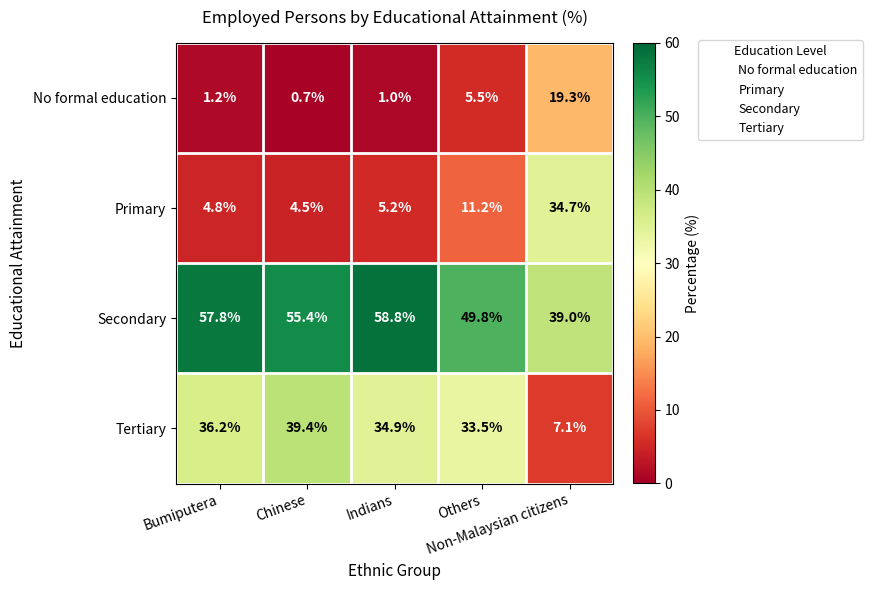

List the series in order of their peak value, highest first.

Secondary, Tertiary, Primary, No formal education